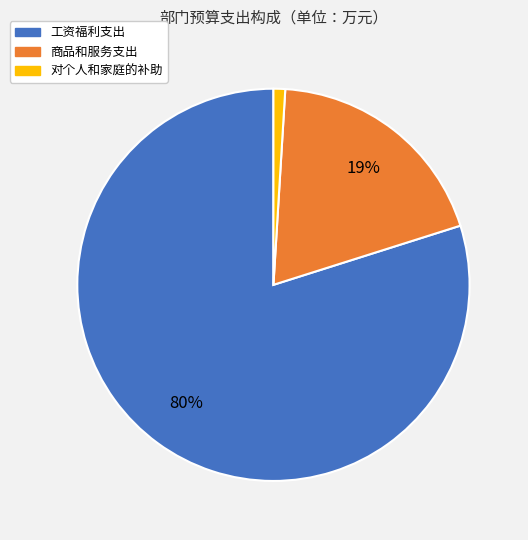

Between 对个人和家庭的补助 and 商品和服务支出, which is larger?

商品和服务支出